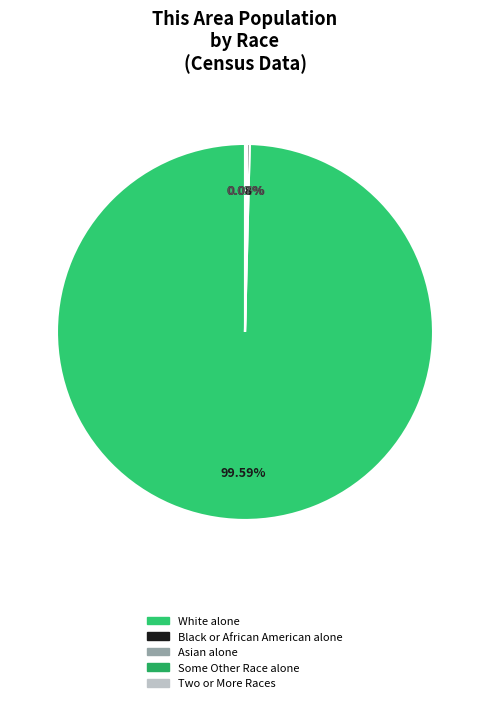

How many slices are in this pie chart?

5